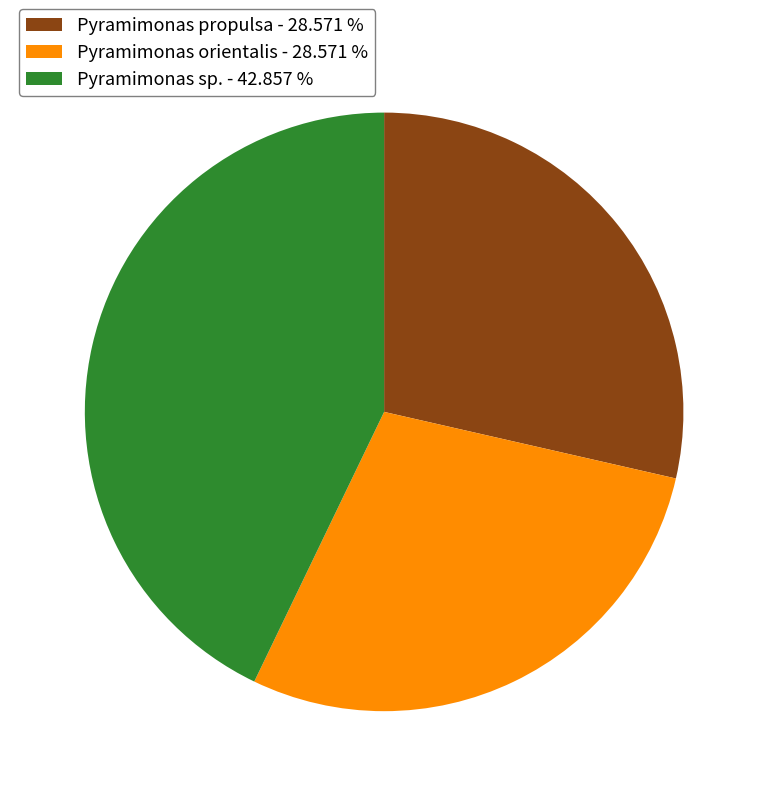

Do Pyramimonas sp. - 42.857 % and Pyramimonas propulsa - 28.571 % together represent more than half of the pie?

Yes